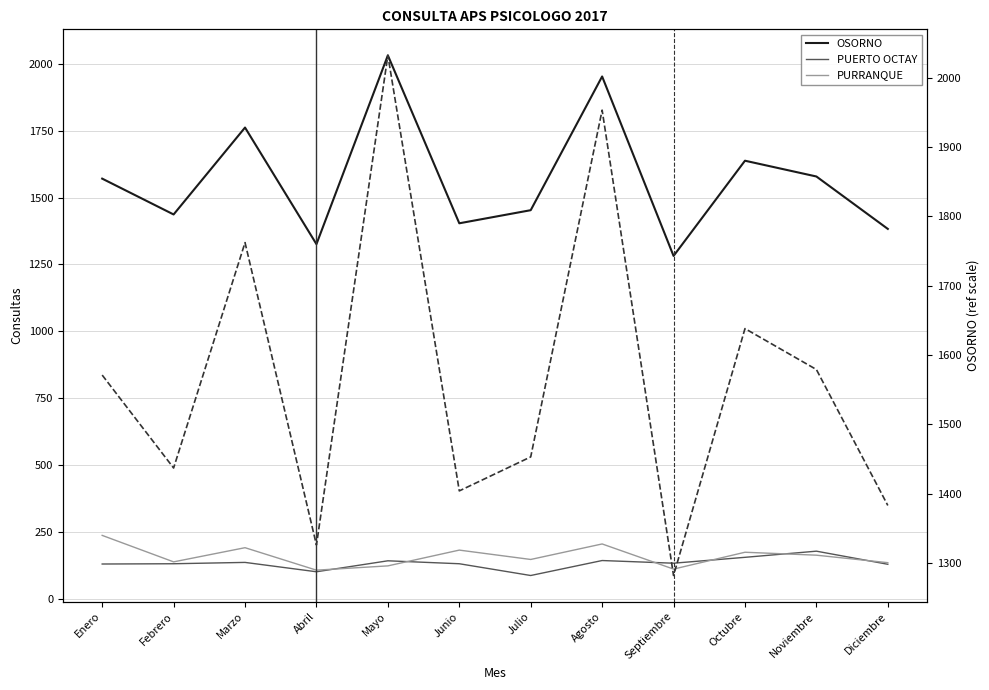

In OSORNO, how many points are lower than both neighbors (excluding endpoints)?

4